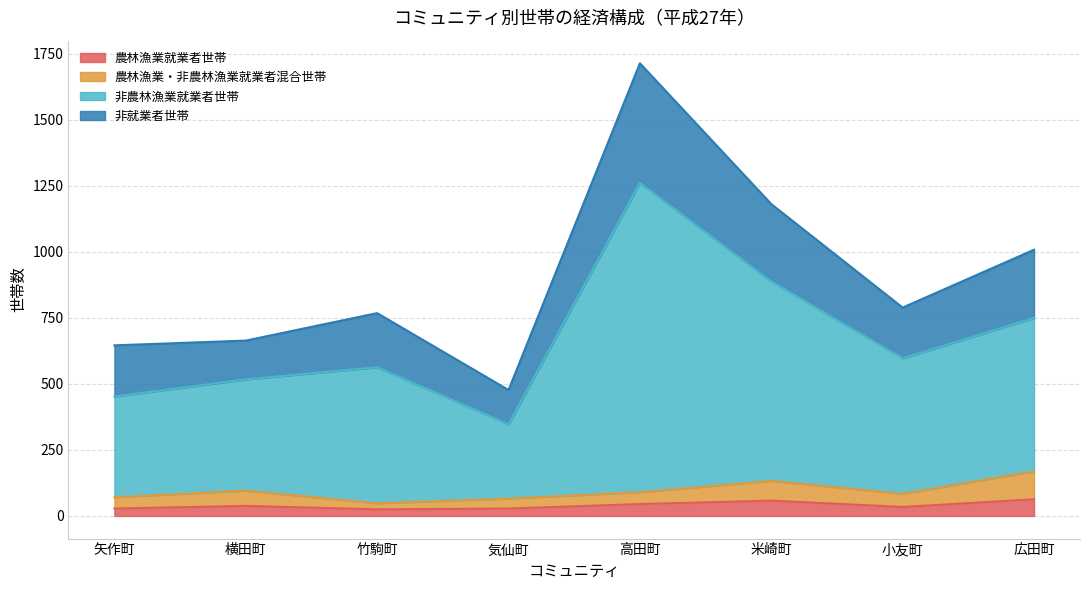

At which category is the sum across all series the highest?

高田町